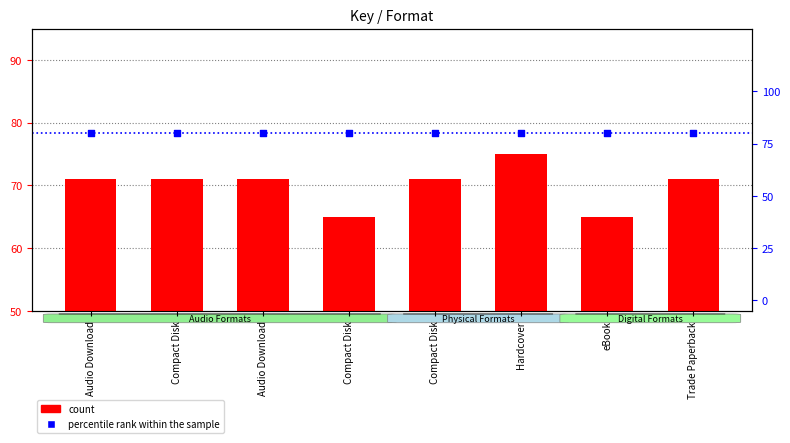

At which category is the sum across all series the highest?

Hardcover